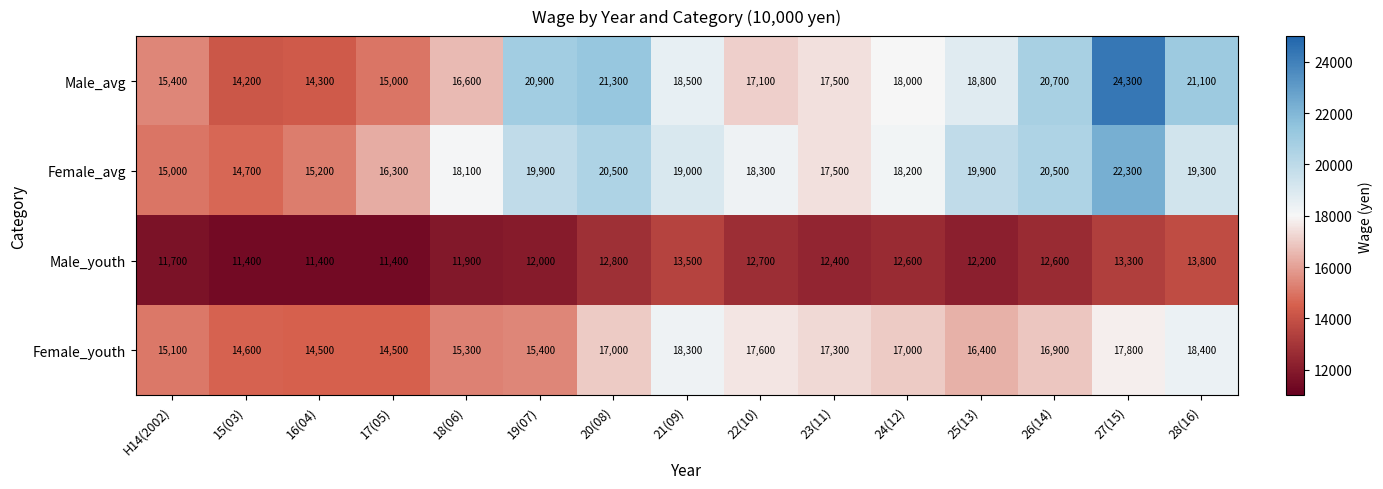

Count the number of data series in this chart.

4